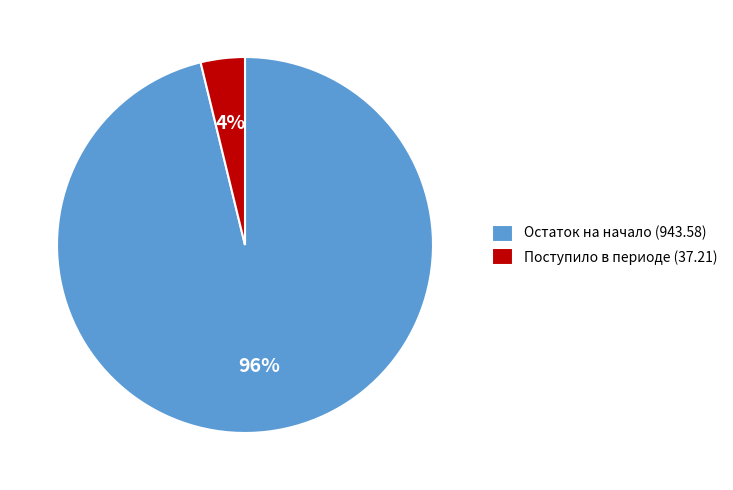

Is the sum of Остаток на начало (943.58) and Поступило в периоде (37.21) greater than half?

Yes